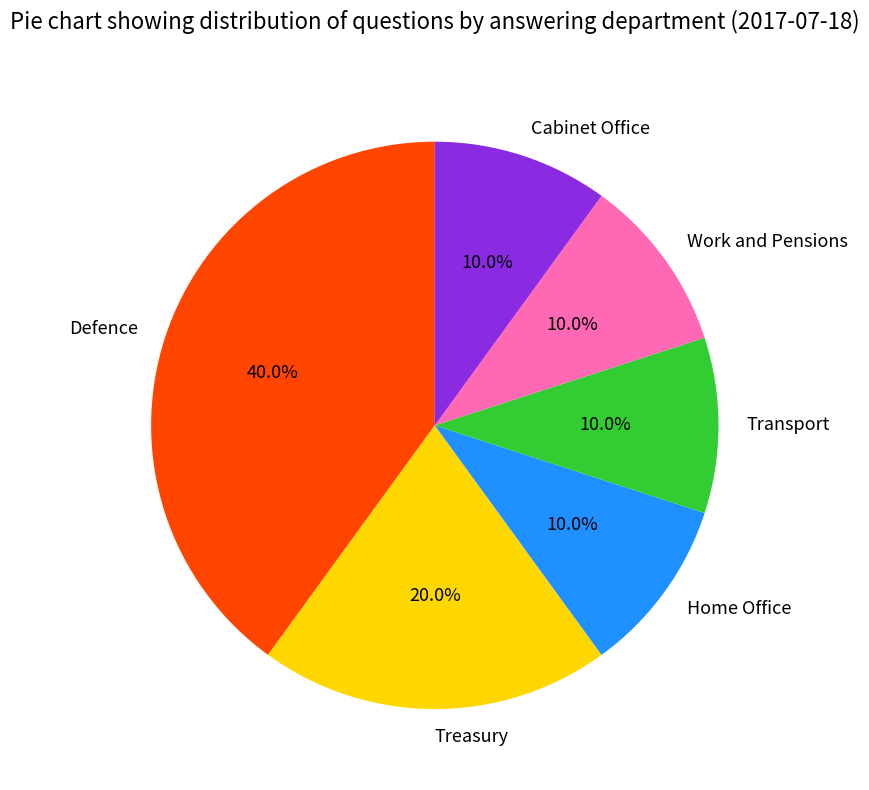

Count the number of slices in the pie.

6